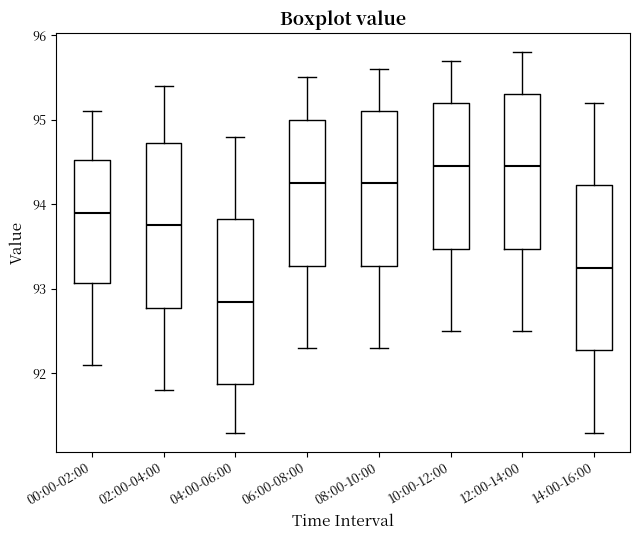

Where does the median line of the box for 02:00-04:00 sit on the y-axis? The values are not printed on the chart, so give them approximately, as read against the axis.

93.8